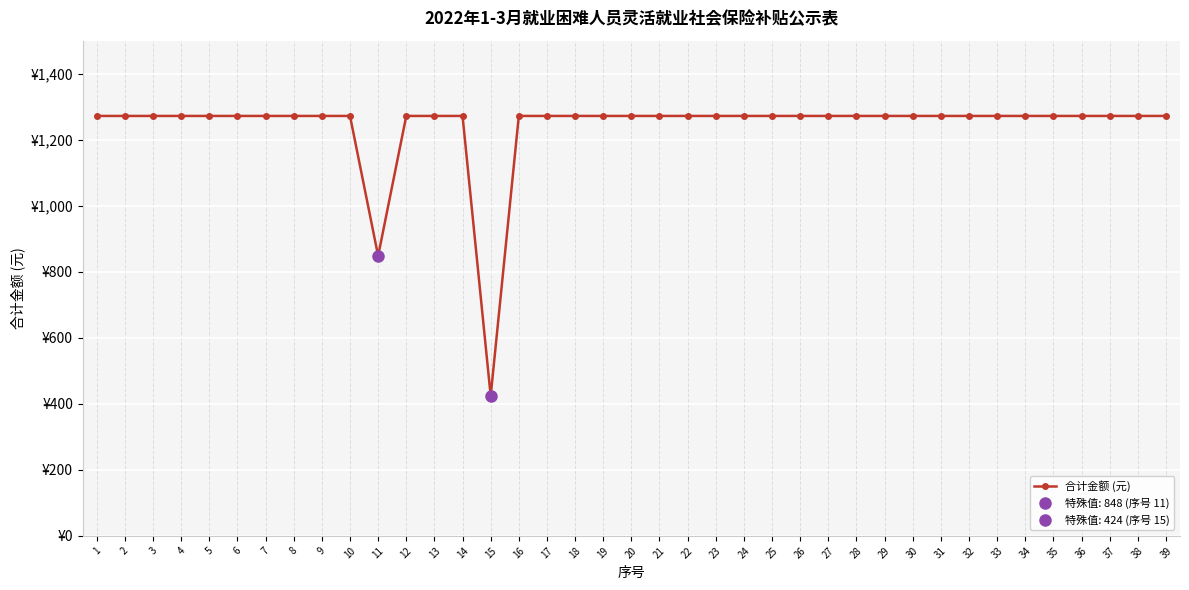

The value at 24 is 2265. True or false?

False